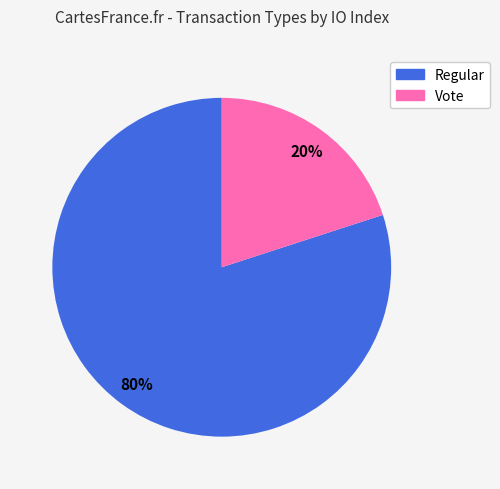

Rank the categories by value from highest to lowest.

Regular, Vote